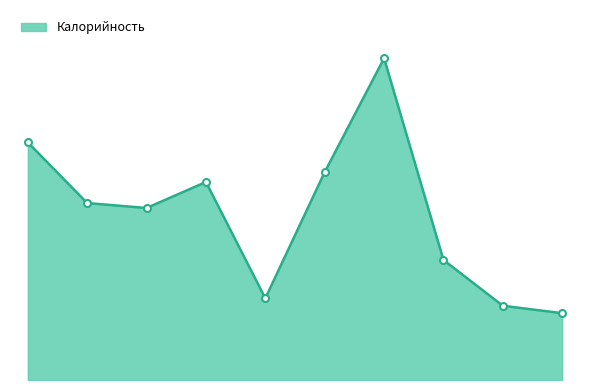

Rank the categories by value from highest to lowest.

Запеканка капустная, Каша овсяная, Щи по уральски, Слива, Какао с молоком, Бутерброд, Кисель, Салат Степной, Хлеб белый, Хлеб черный